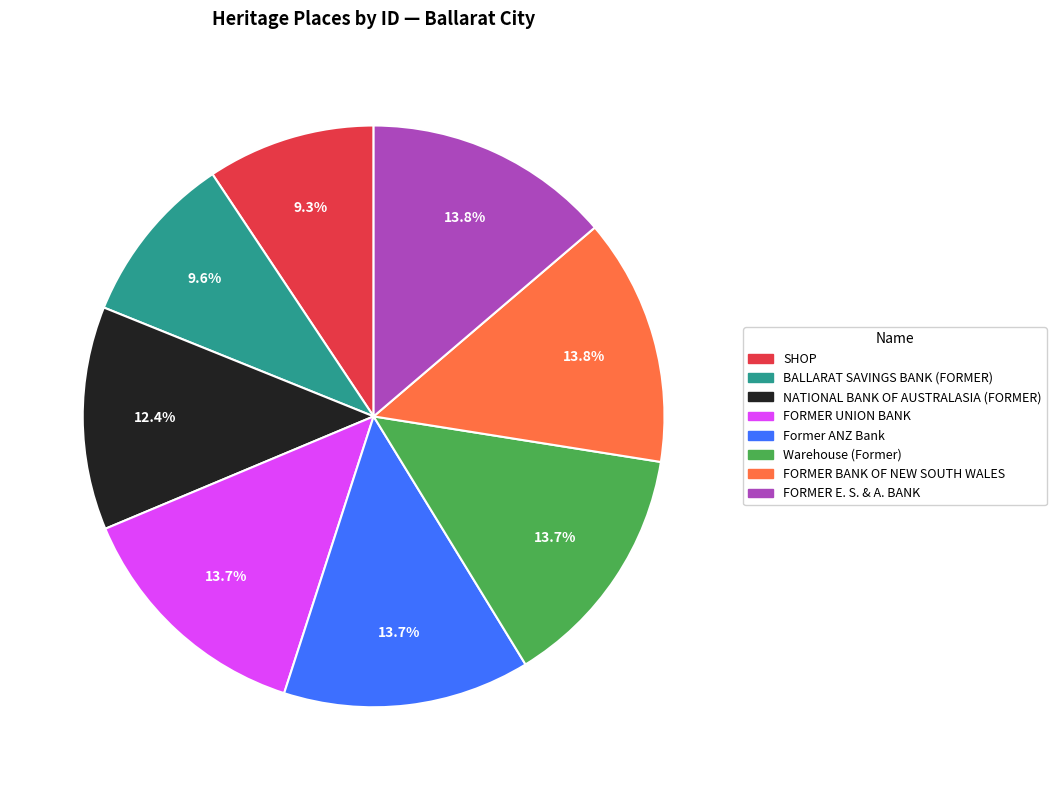

What percentage is NOT represented by BALLARAT SAVINGS BANK (FORMER)?

90.4%